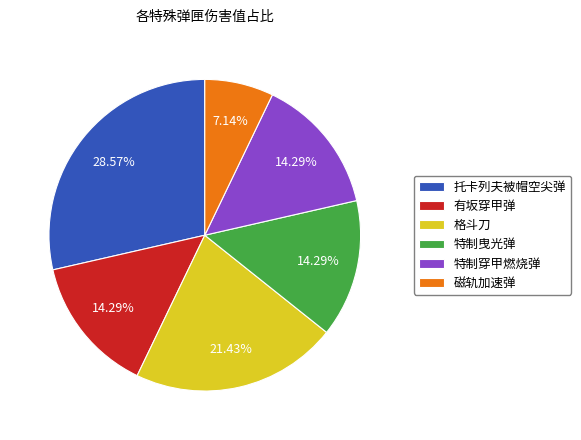

Does any single category account for the majority?

No